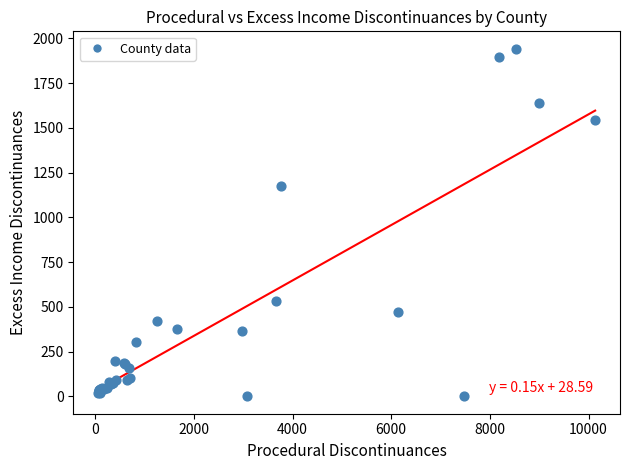

What Y value in the scatter plot is closest to 971?

1173